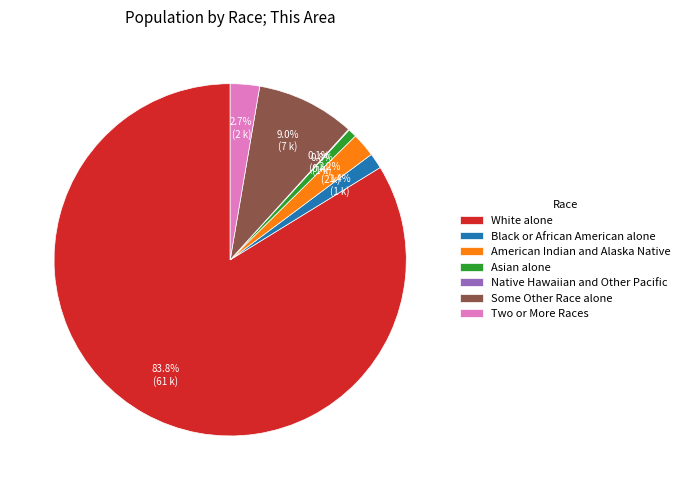

Approximately how many times larger is the value at American Indian and Alaska Native compared to Two or More Races?

0.8